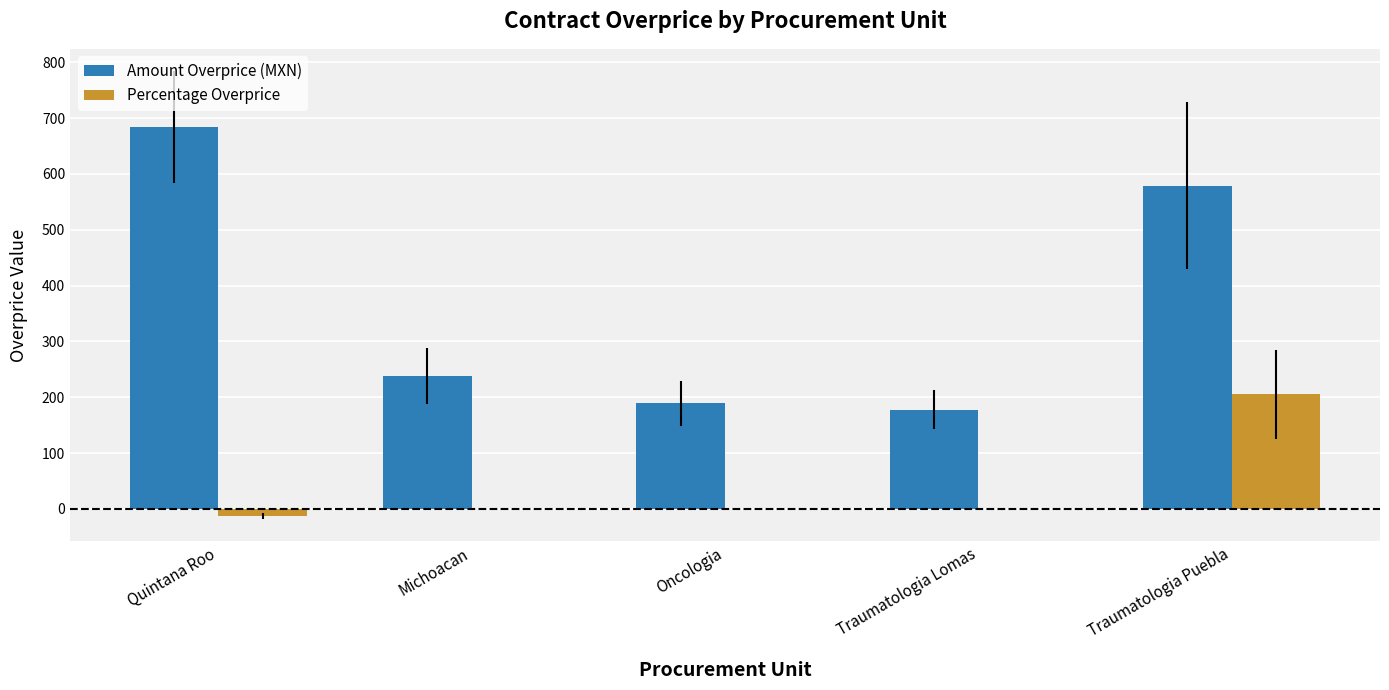

What is the highest value of the Amount Overprice (MXN) series?

684.1